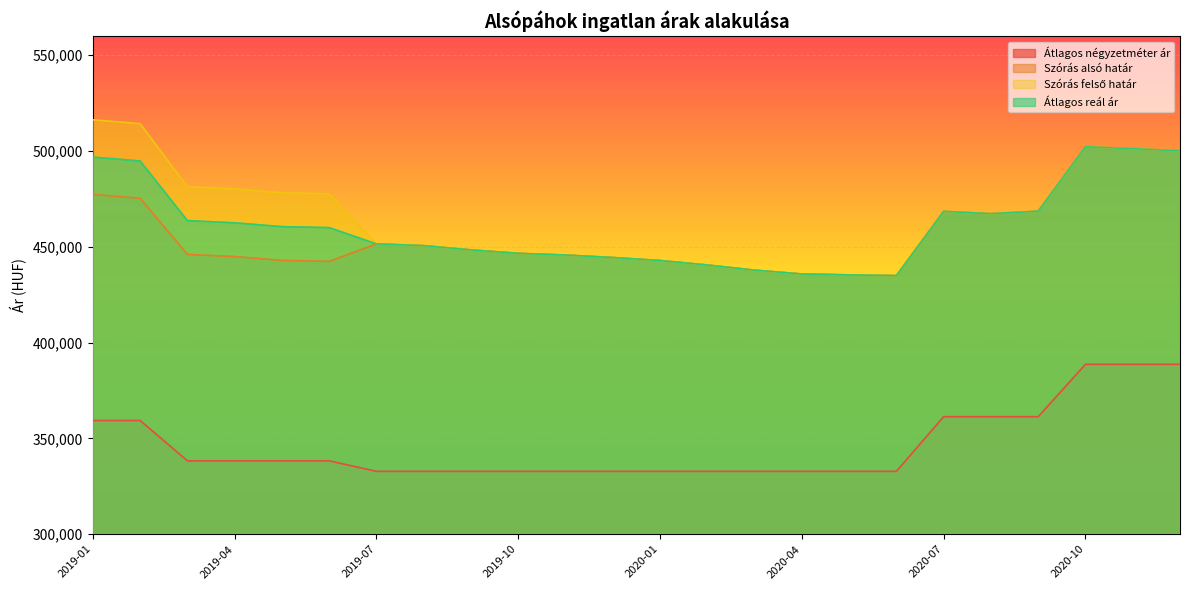

The value of Átlagos négyzetméter ár at 2019-02 is 176537. True or false?

False